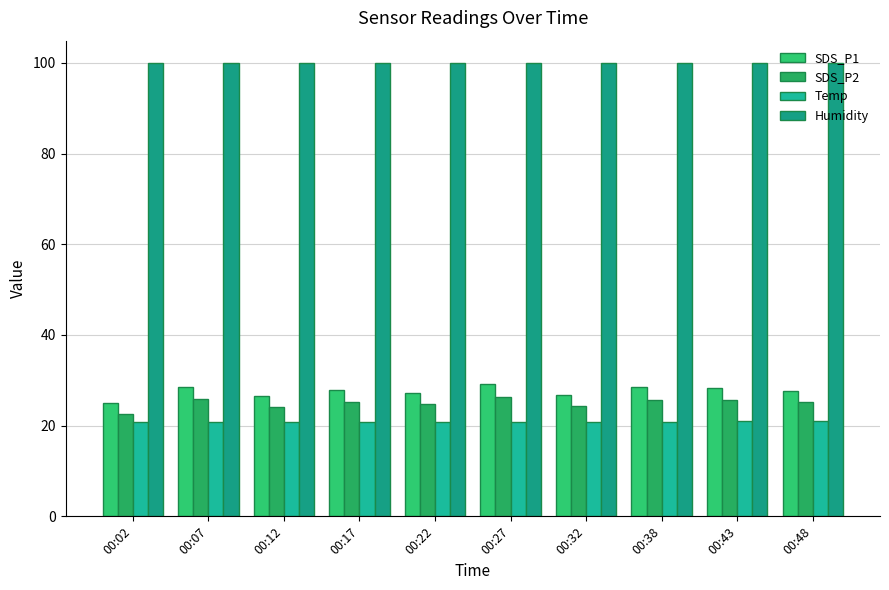

How many series are shown in this chart?

4